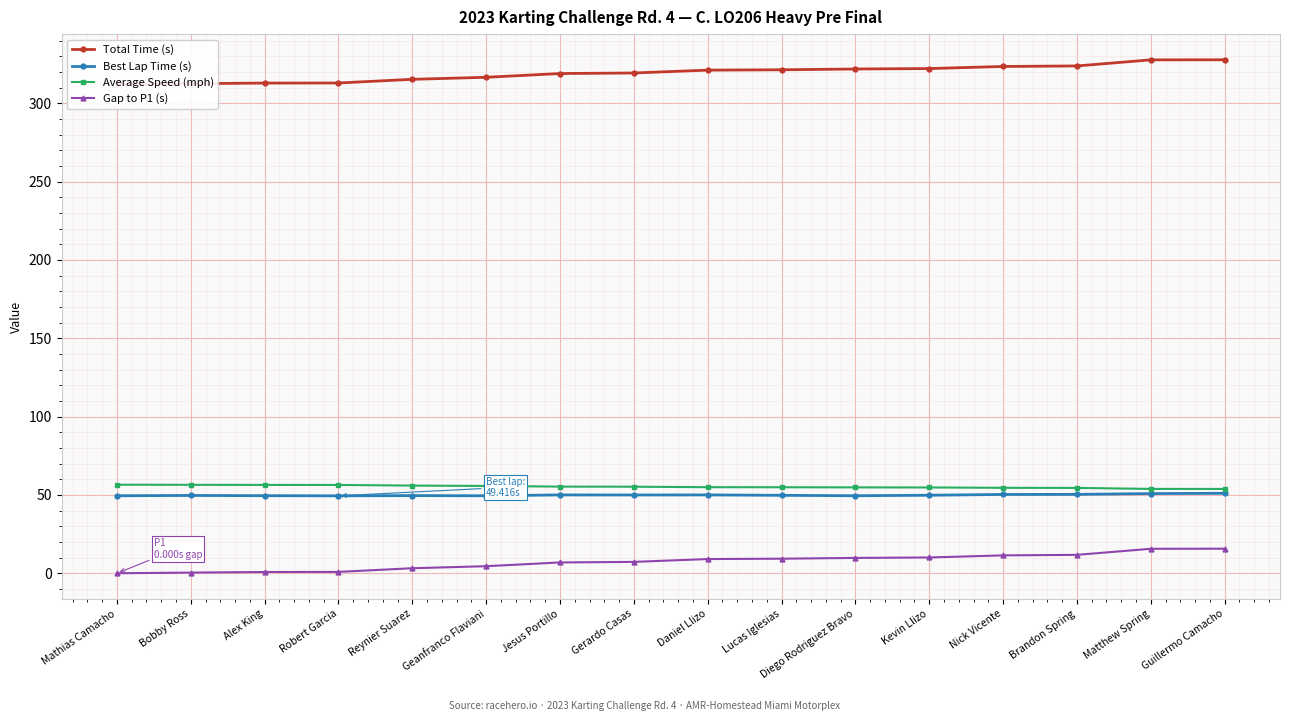

What is the minimum value for Best Lap Time (s)?

49.4